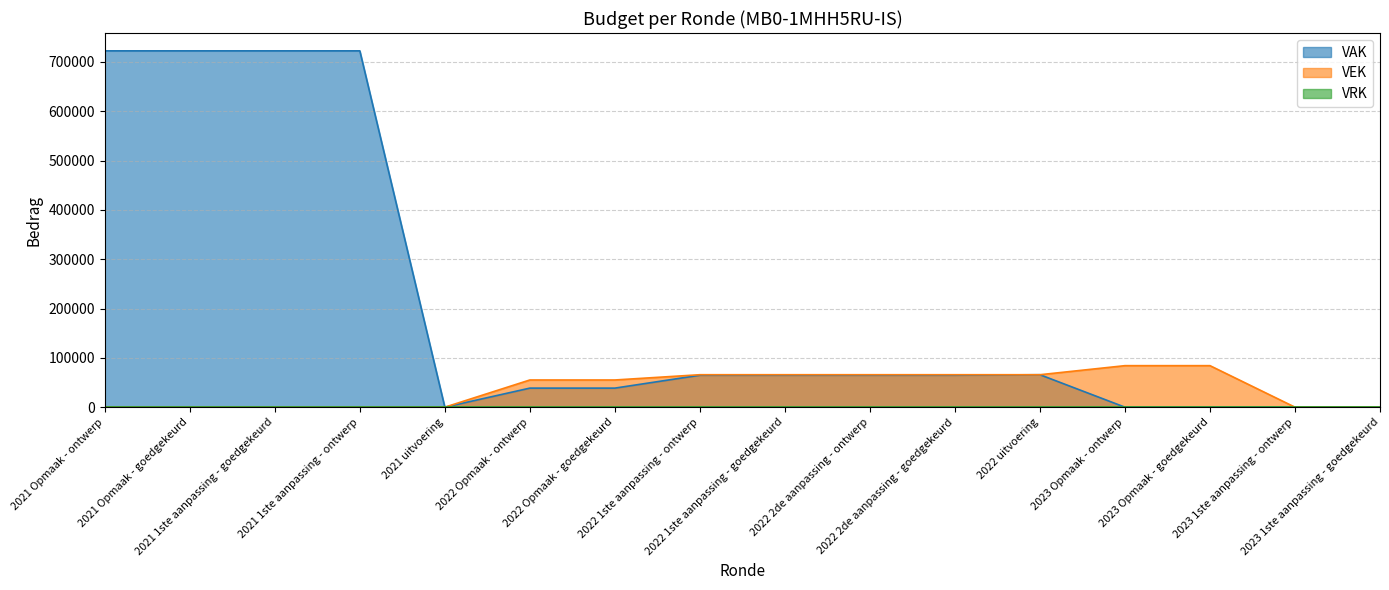

Reading right to left, what are all the values shown in this chart?

VAK: 0	0	0	0	65825	64803	64803	64803	64803	38658	38658	0	722500	722500	722500	722500
VEK: 0	0	84200	84200	65825	65825	65825	65825	65825	55154	55154	0	0	0	0	0